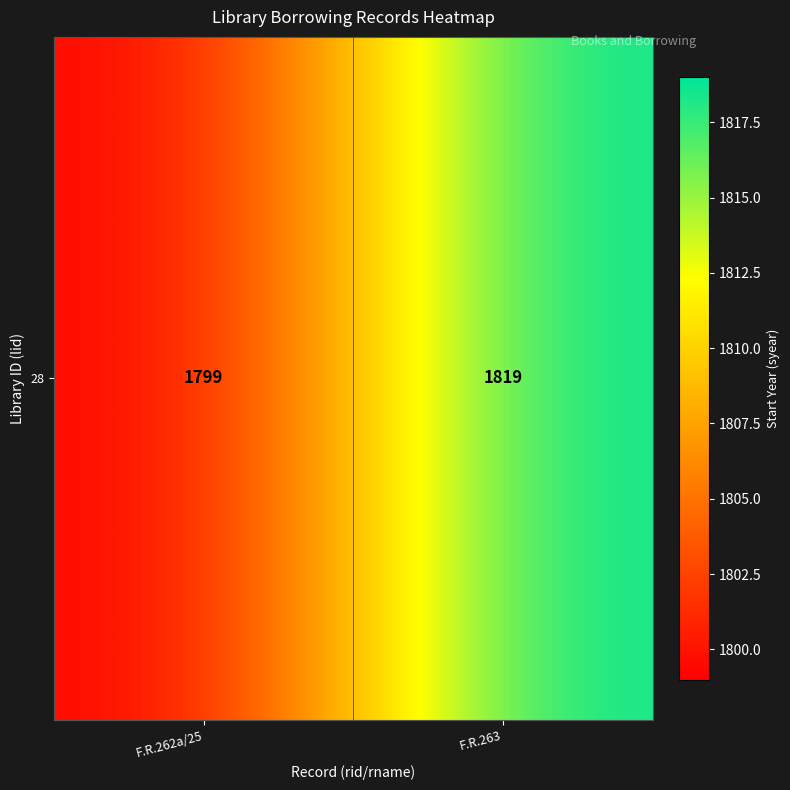

The value at F.R.262a/25 is 1799. True or false?

True